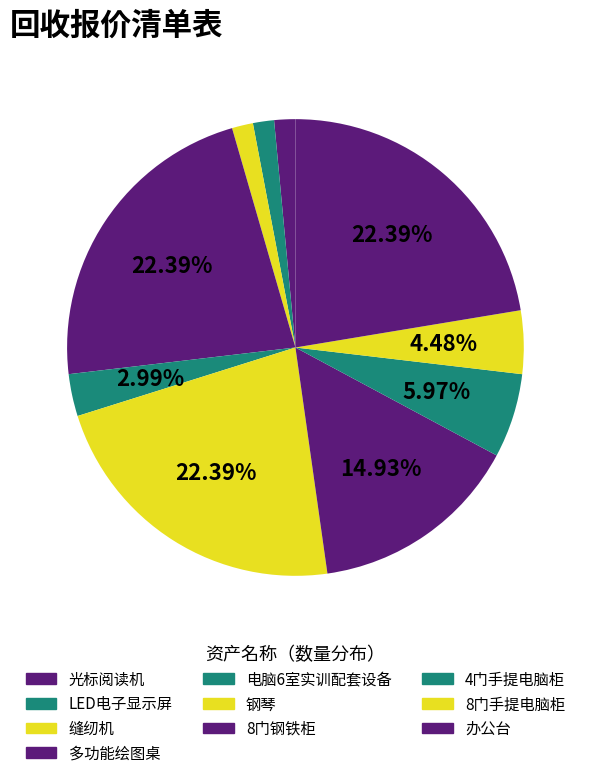

Which category has the biggest portion of the pie?

多功能绘图桌